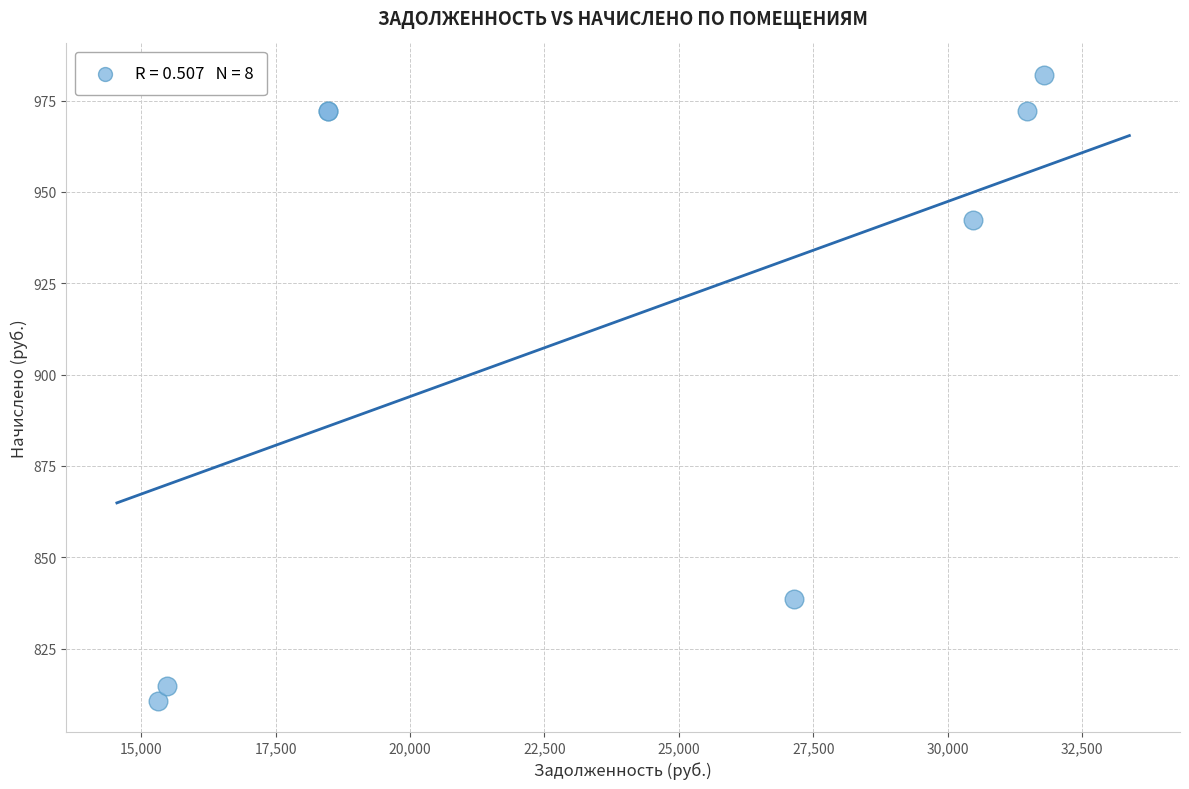

What Y value in the scatter plot is closest to 896?

942.2